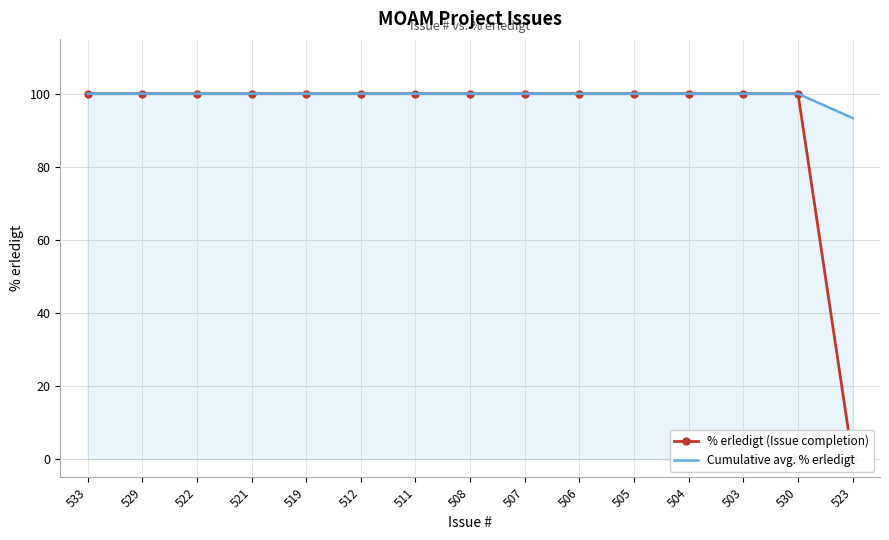

Which series has the largest total across all categories?

Cumulative avg. % erledigt